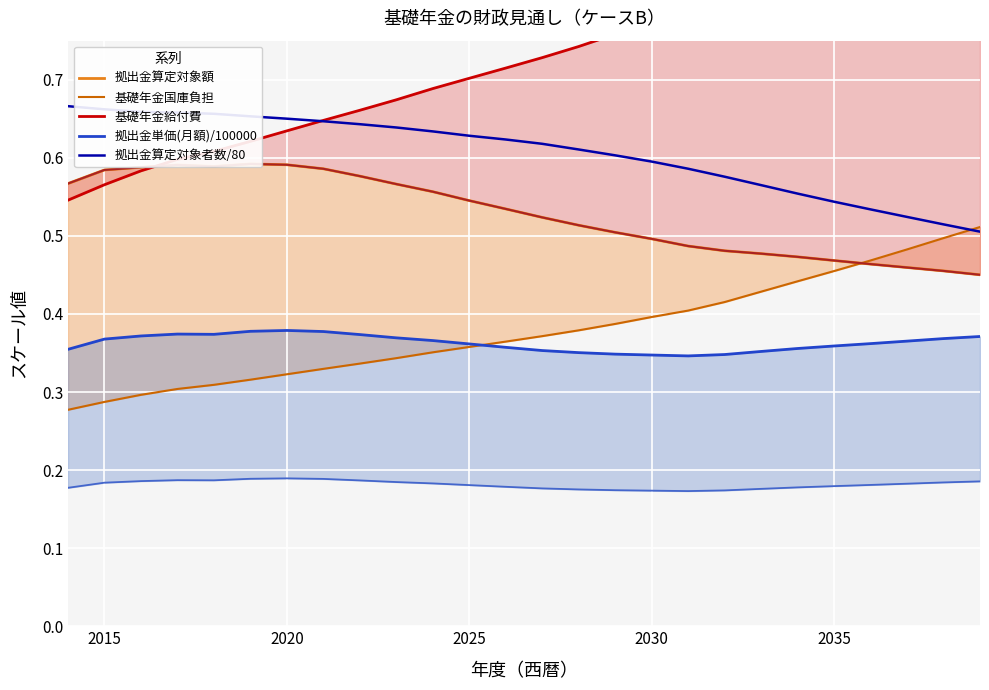

Count the 拠出金単価(月額)/100000 values in the range 0 to 1.

26